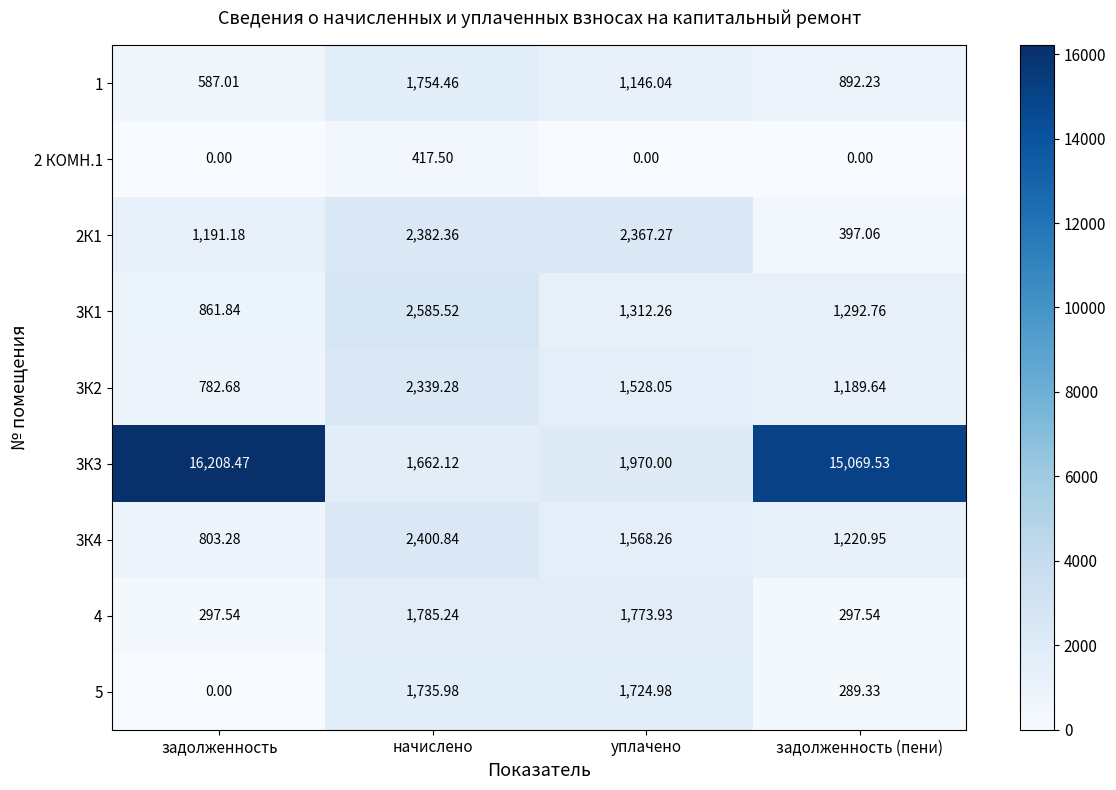

What is the maximum value shown in the chart?

16208.5